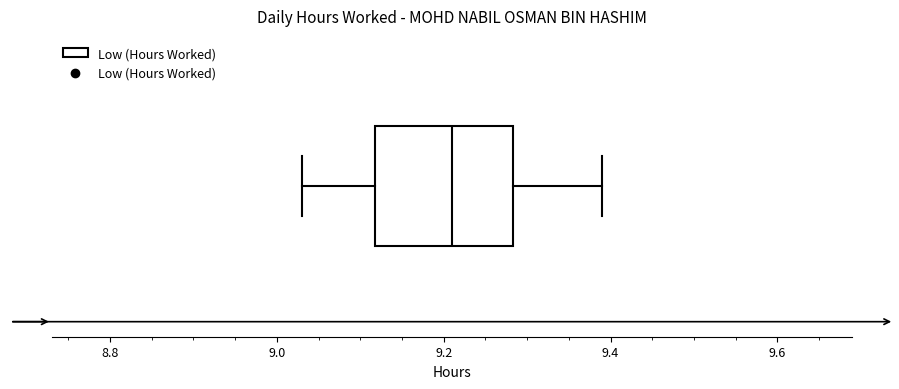

Transcribe this box plot: give where the median line is, the range the box spans, and where the two whiskers end, as read against the x-axis. The values are not printed on the chart, so give them approximately, as read against the axis.

median 9.22, box 9.12 to 9.28, whiskers 9.04 to 9.40